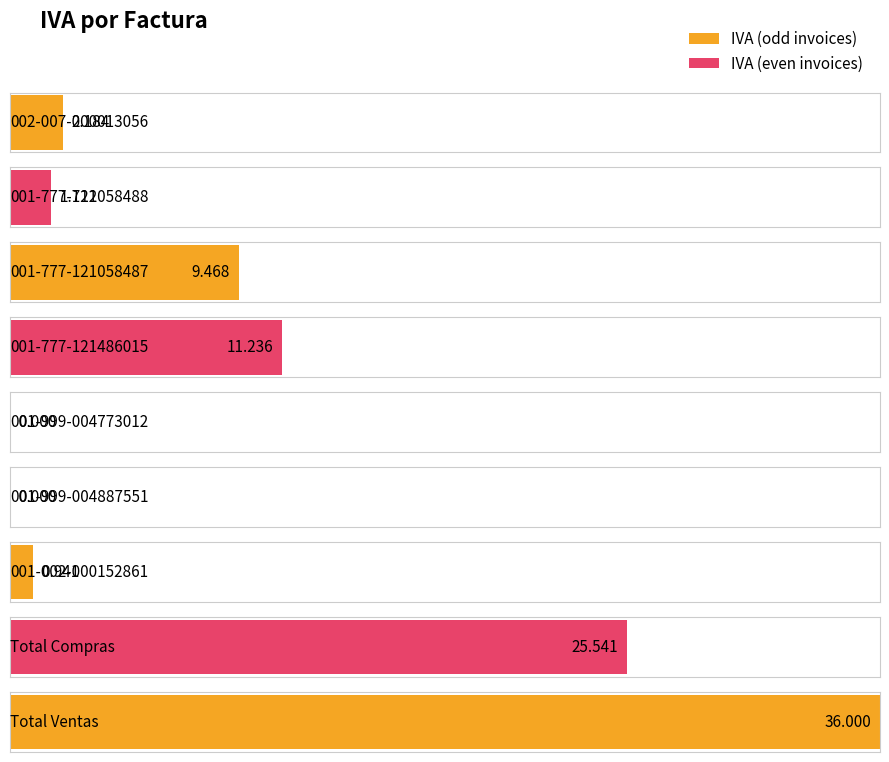

Count the number of categories in the chart.

9